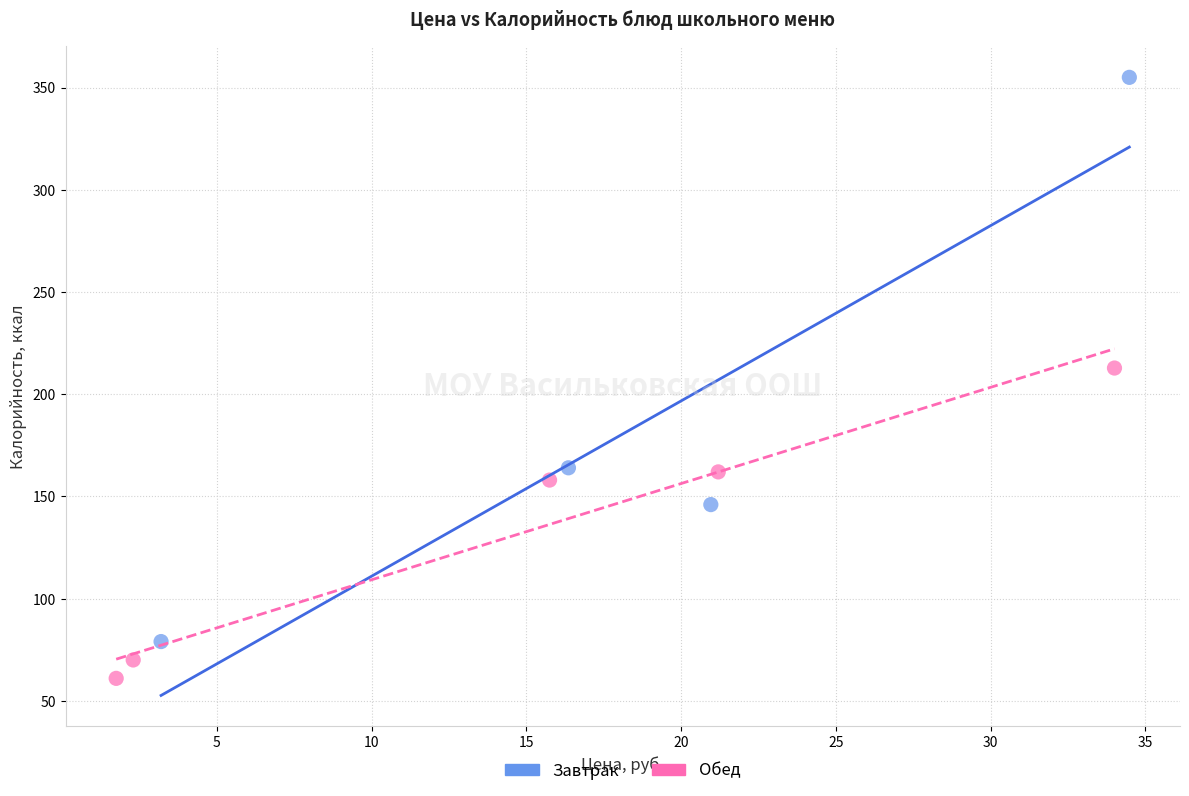

Which series reaches the maximum Y coordinate?

Завтрак